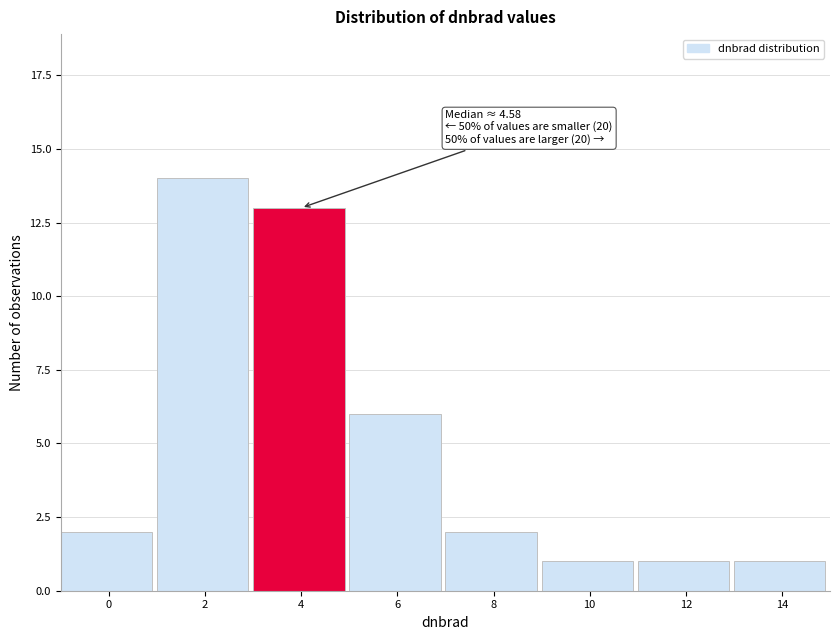

Reading left to right, list all the values displayed in this chart.

2	14	13	6	2	1	1	1